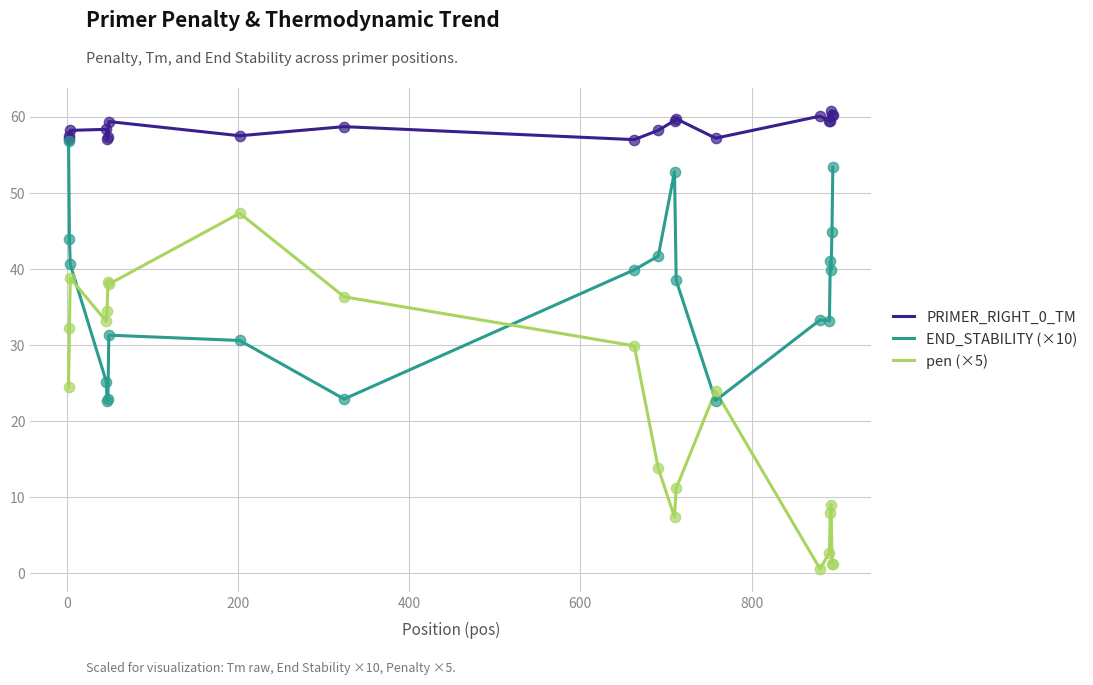

At how many categories does at least one series exceed 29?

20